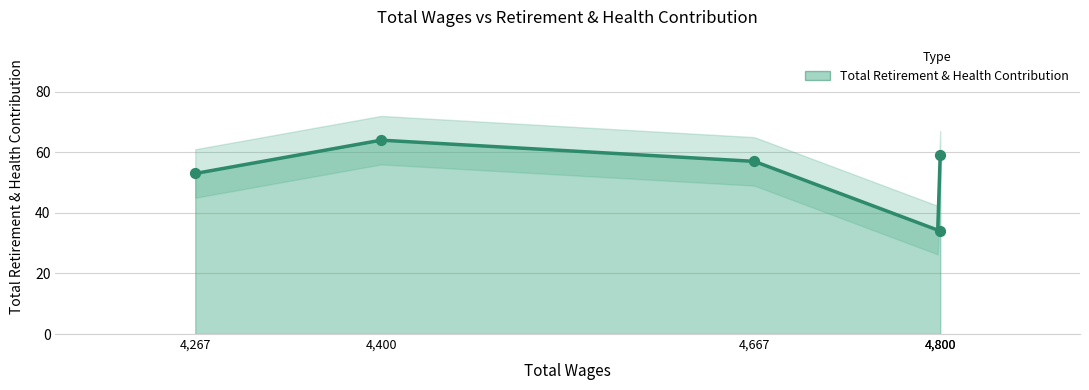

Which has a higher value, 4800.0 or 4267.0?

4800.0